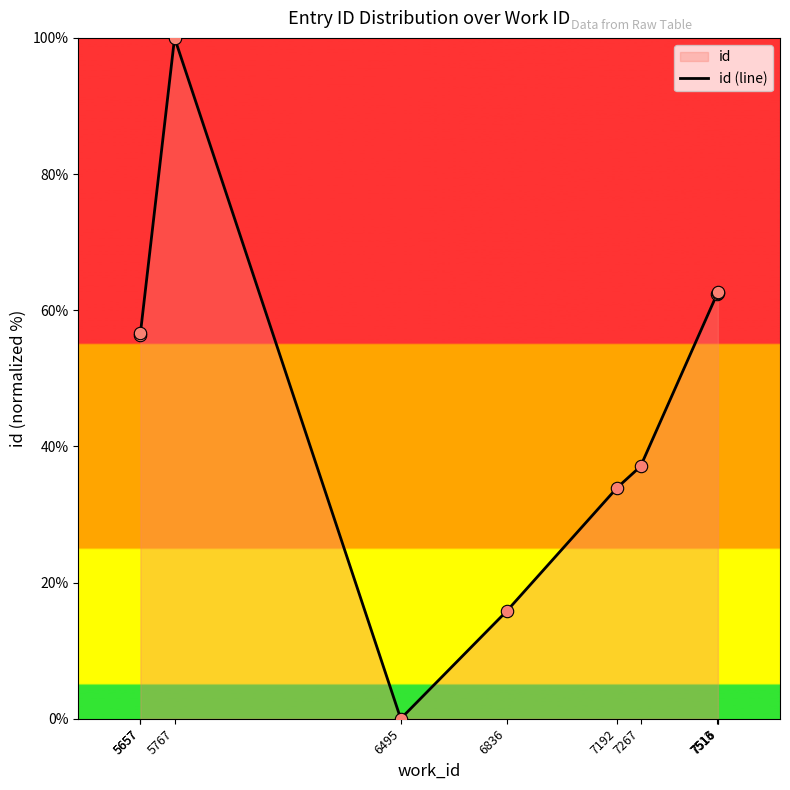

What is the ratio of the value at 7516 to the value at 5767?

0.6